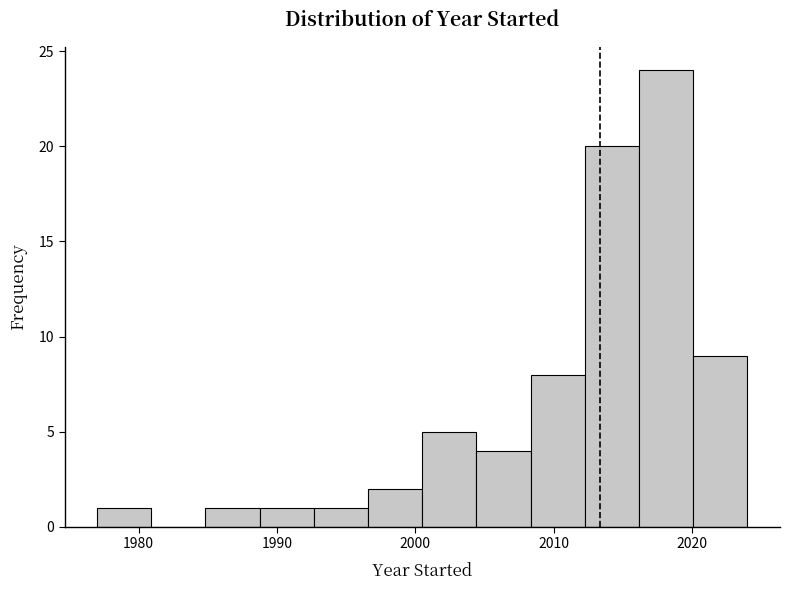

Read against the x-axis, roughly where is the centre of the tallest bar?

2018